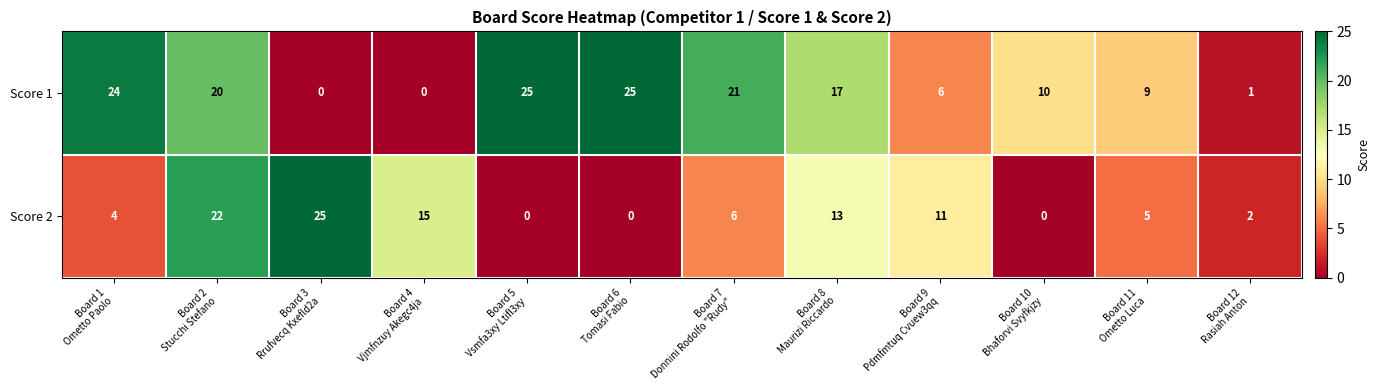

Reading left to right, transcribe all the data shown in this chart.

Score 1: 24	20	0	0	25	25	21	17	6	10	9	1
Score 2: 4	22	25	15	0	0	6	13	11	0	5	2